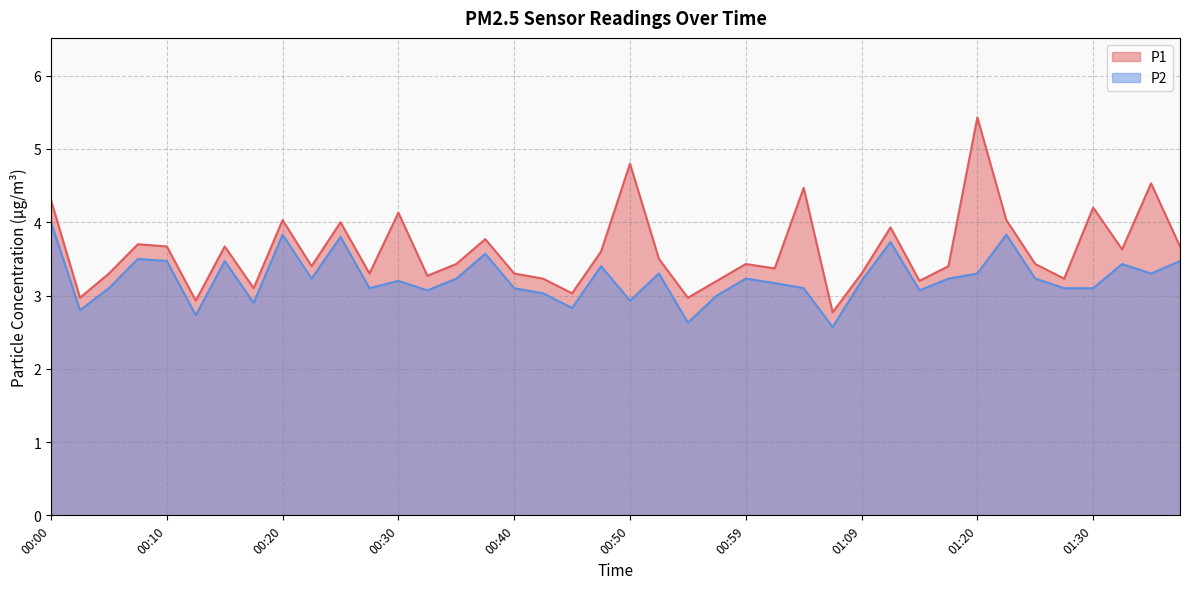

How many distinct data groups are displayed?

2